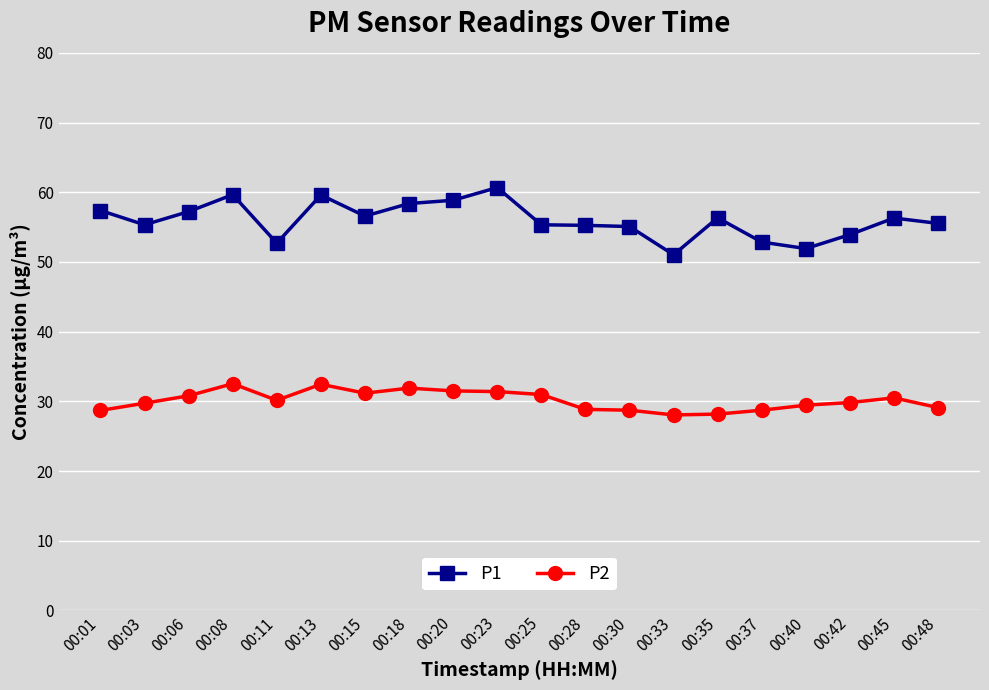

Rank the series by their average value, from lowest to highest.

P2, P1